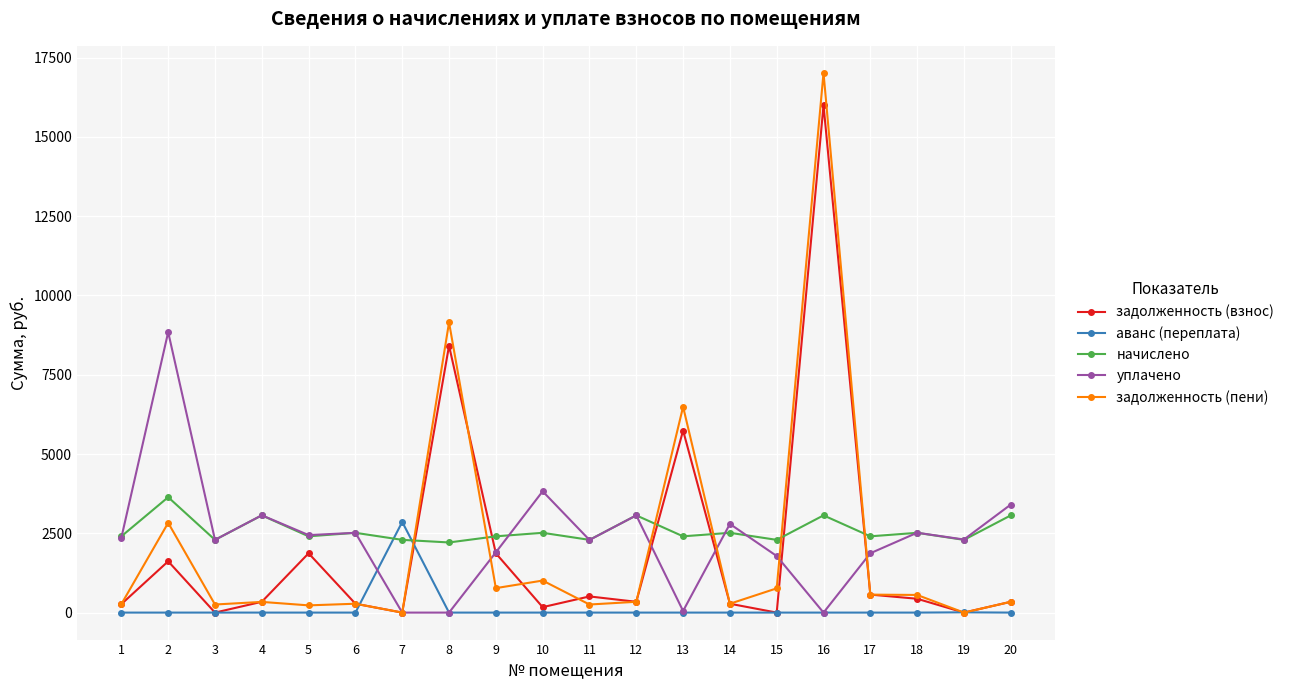

The value of задолженность (взнос) at 10 is 171.5. True or false?

True